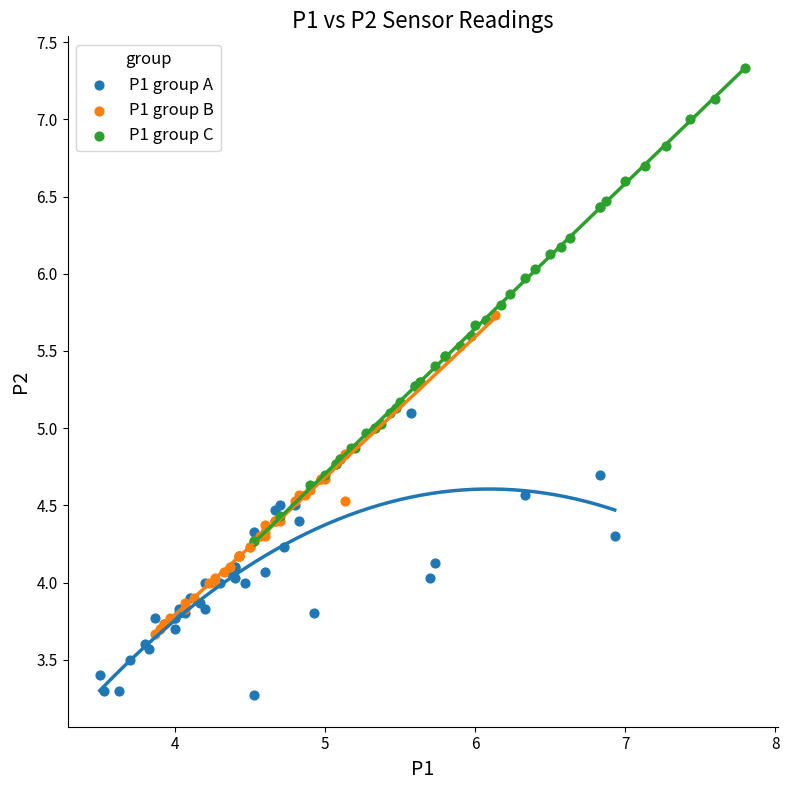

Which series reaches the minimum Y coordinate?

P1 group A